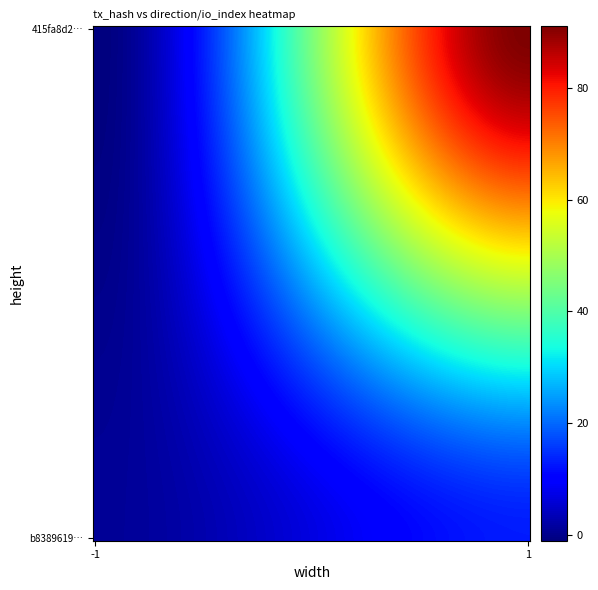

Which series has the largest range (max minus min)?

415fa8d20357e2439867b4a1539439f2b1c8640